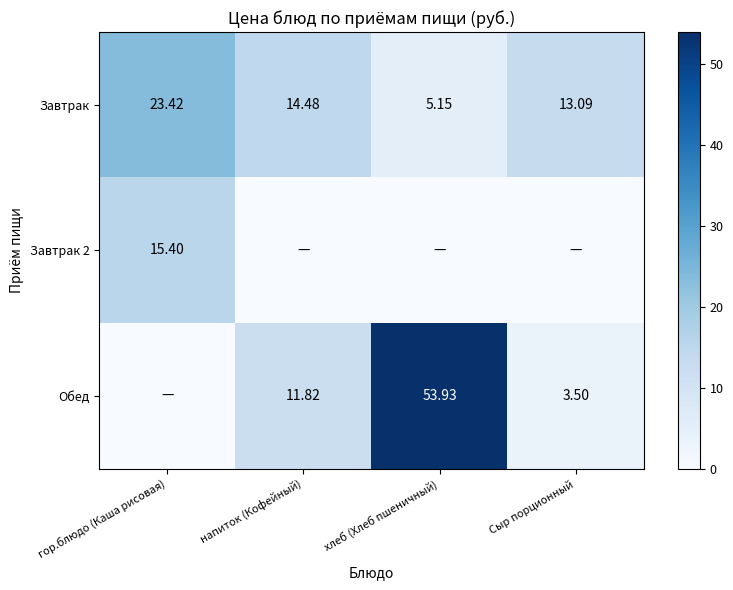

Is the value of Обед at Сыр порционный greater than the value of Завтрак 2 at гор.блюдо (Каша рисовая)?

No